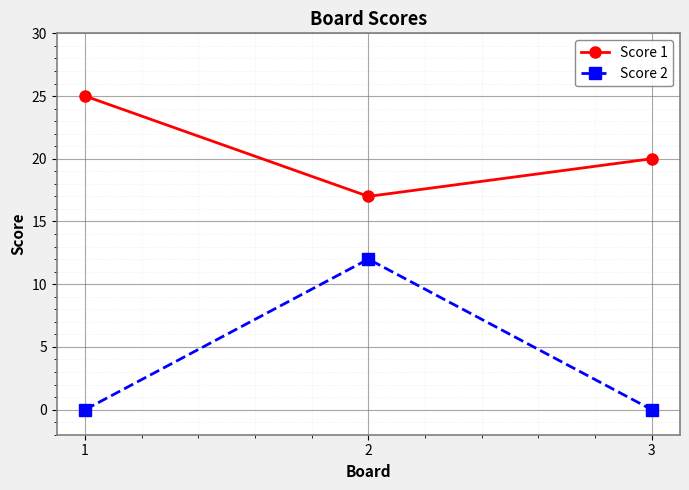

What is the difference between the highest and lowest values at 2?

5